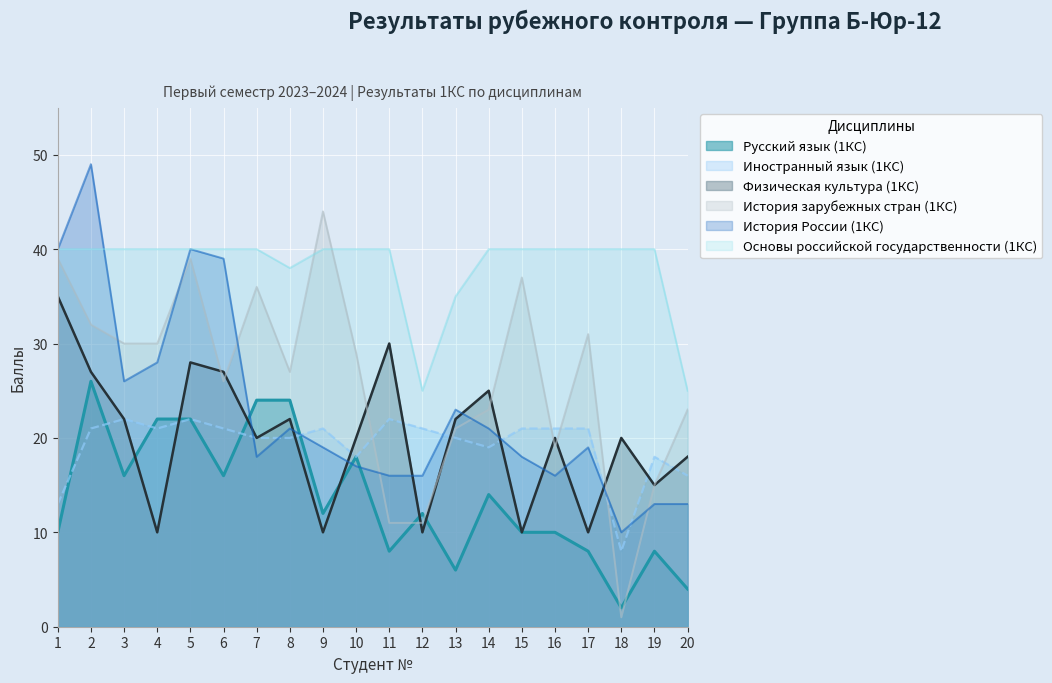

The value of Основы российской государственности (1КС) at 1 is 40. True or false?

True